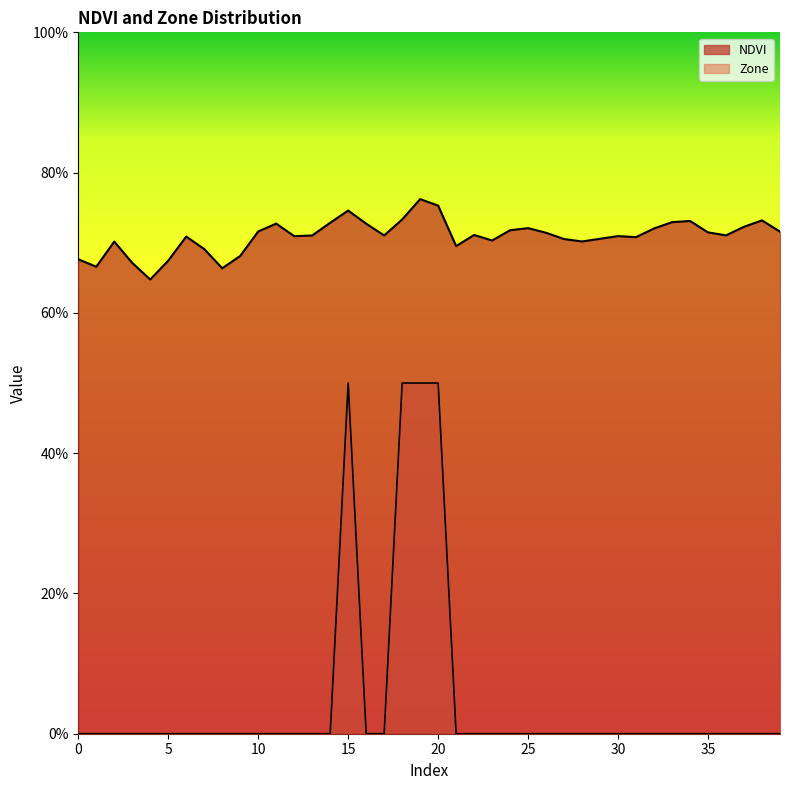

Between 30 and 12, which is larger?

30